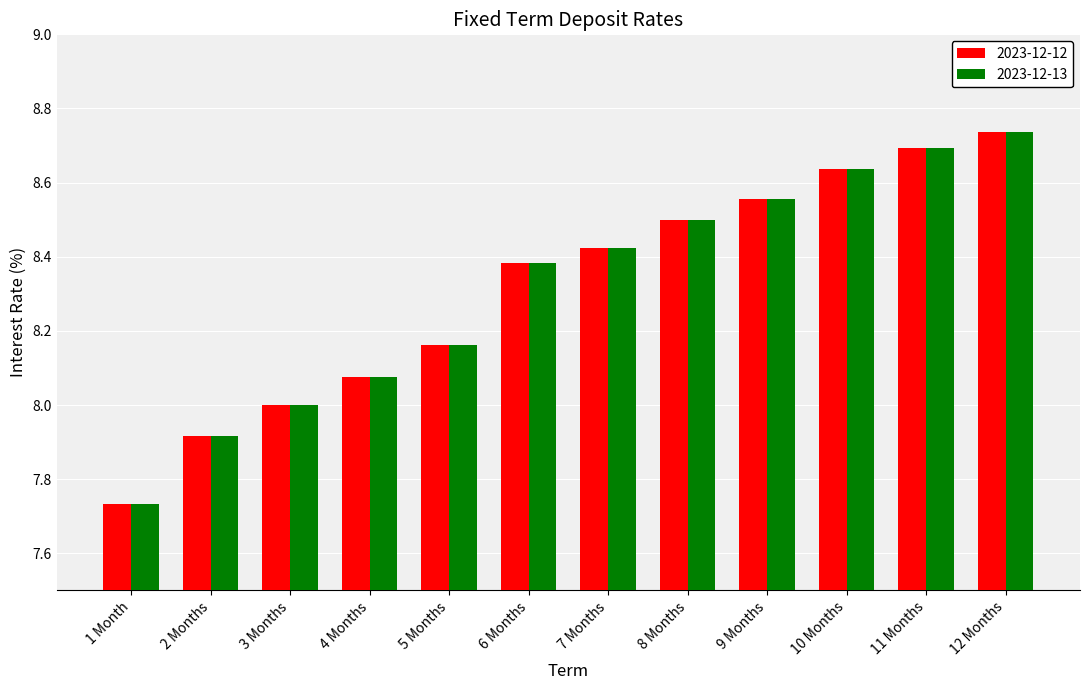

At which category is the sum across all series the highest?

12 Months